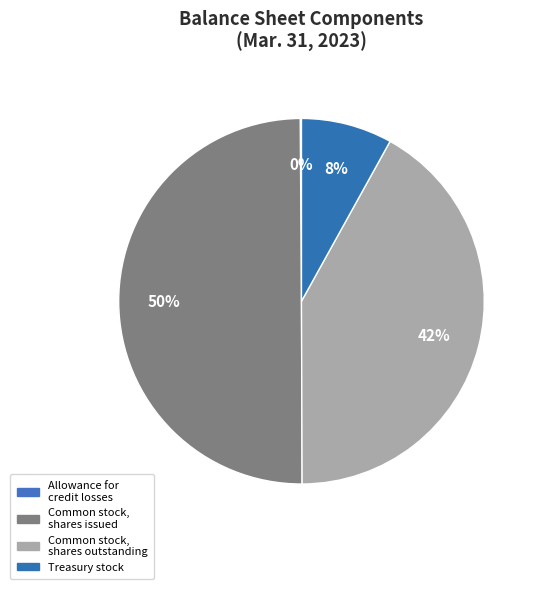

The Allowance for credit losses slice represents 1% of the pie. True or false?

False